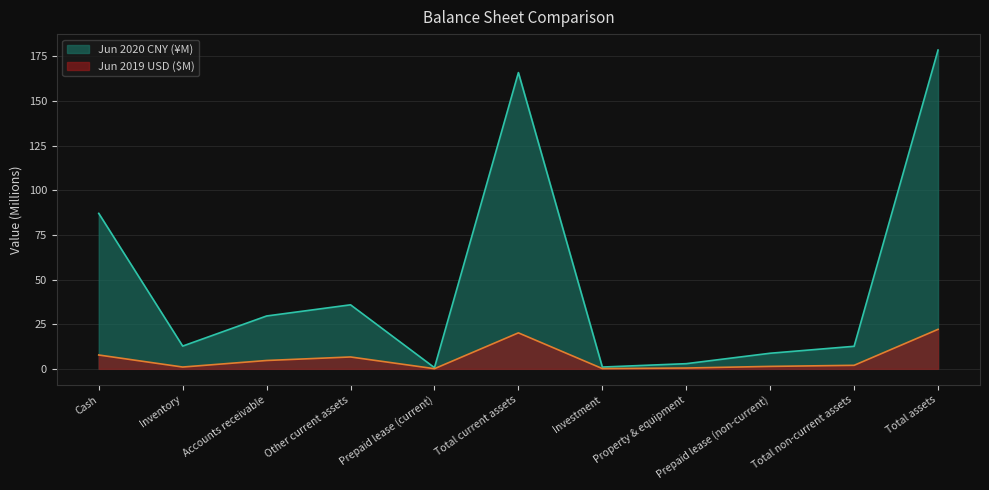

What is the sum of the Jun 2020 CNY values at Total current assets and Inventory?

178.6